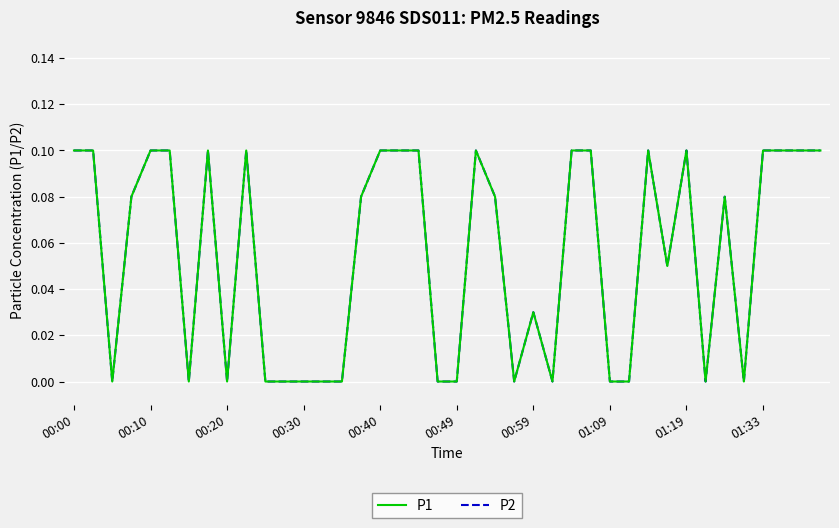

What is the difference between the maximum and minimum values in the P1 series?

0.1